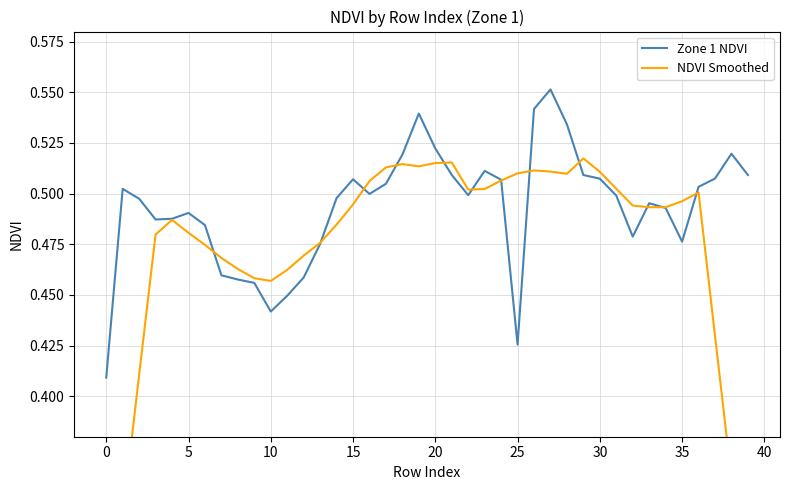

True or false: NDVI Smoothed and Zone 1 NDVI intersect in this chart.

True